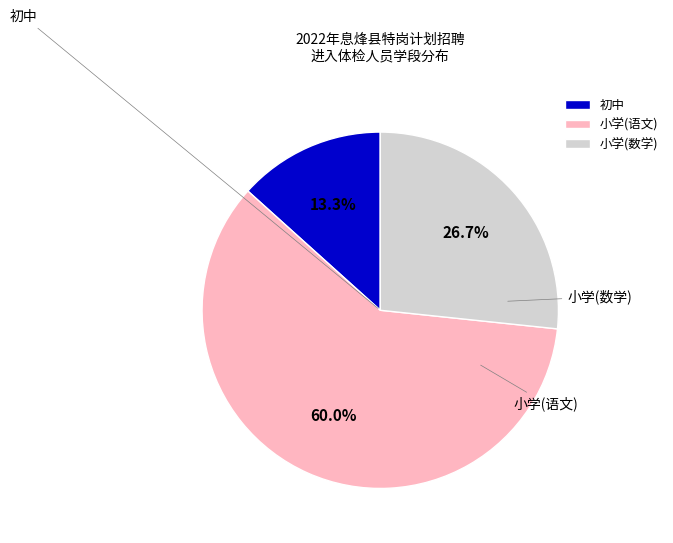

Approximately how many times larger is the value at 小学(语文) compared to 初中?

4.5